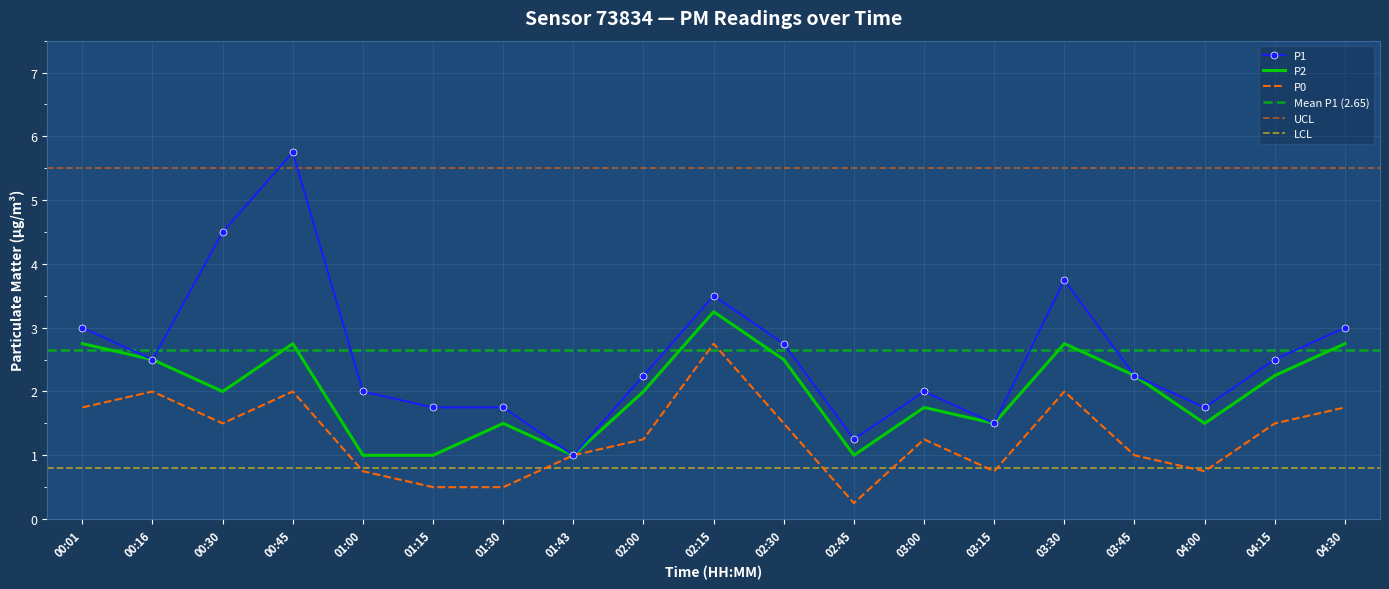

What is the sum of all P0 values?

24.8